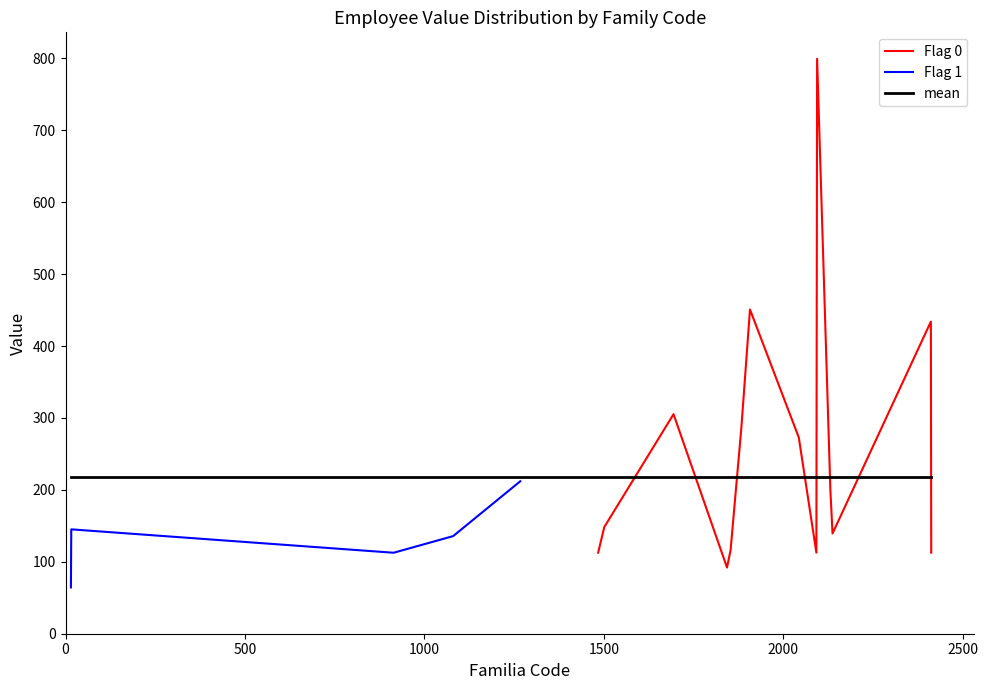

What is the lowest value of the Flag 0 series?

92.0